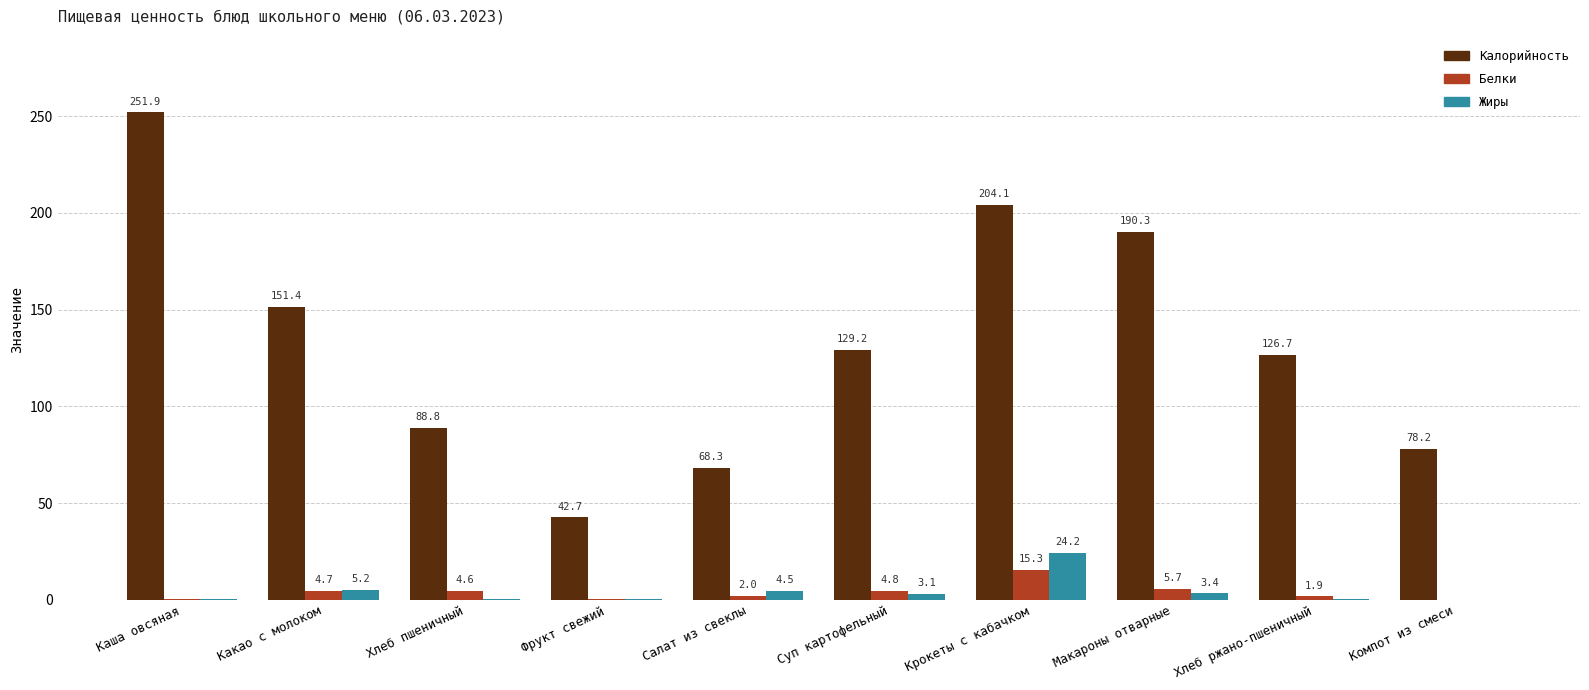

Which series has the largest total across all categories?

Калорийность